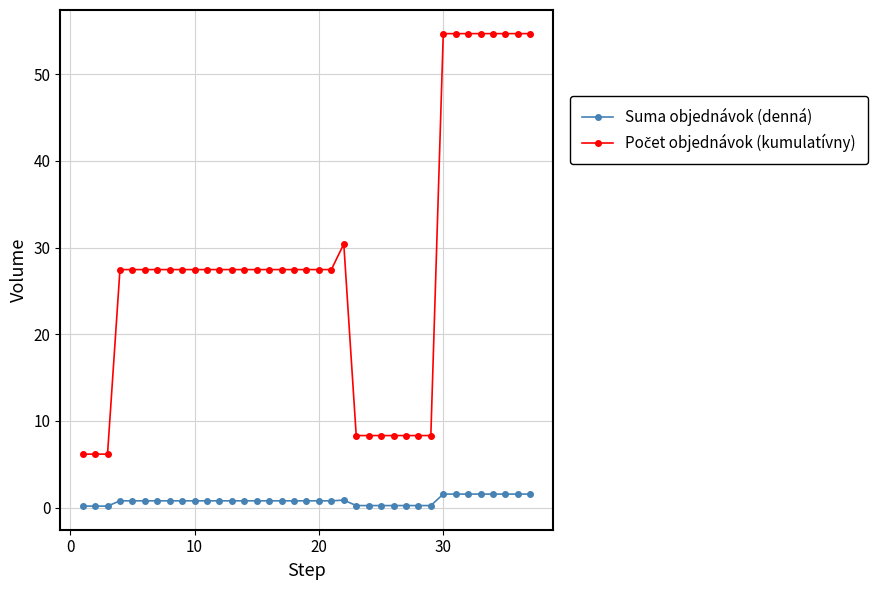

At how many categories does at least one series exceed 17?

27